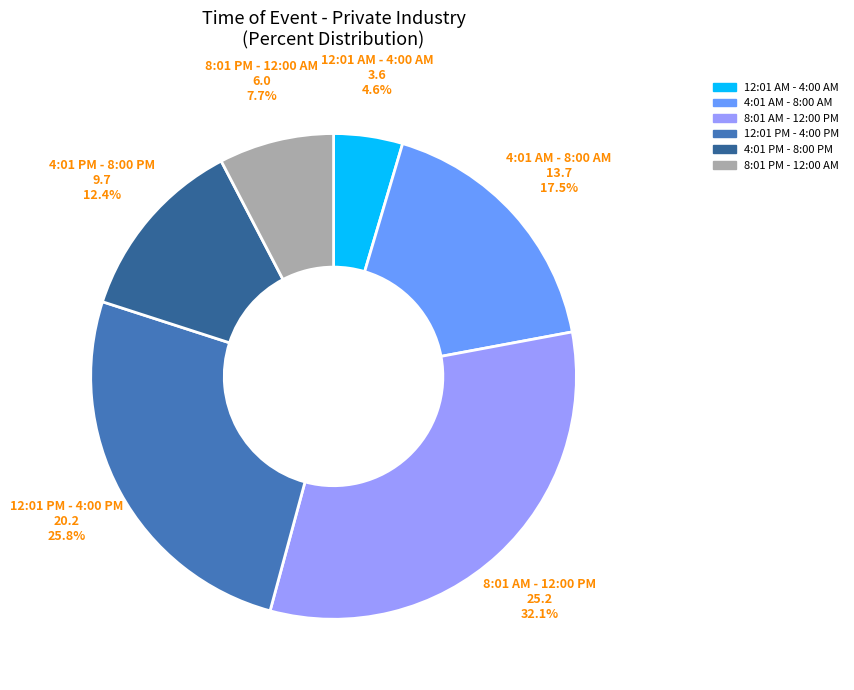

Is it true that 8:01 AM - 12:00 PM is 32% of the pie?

True